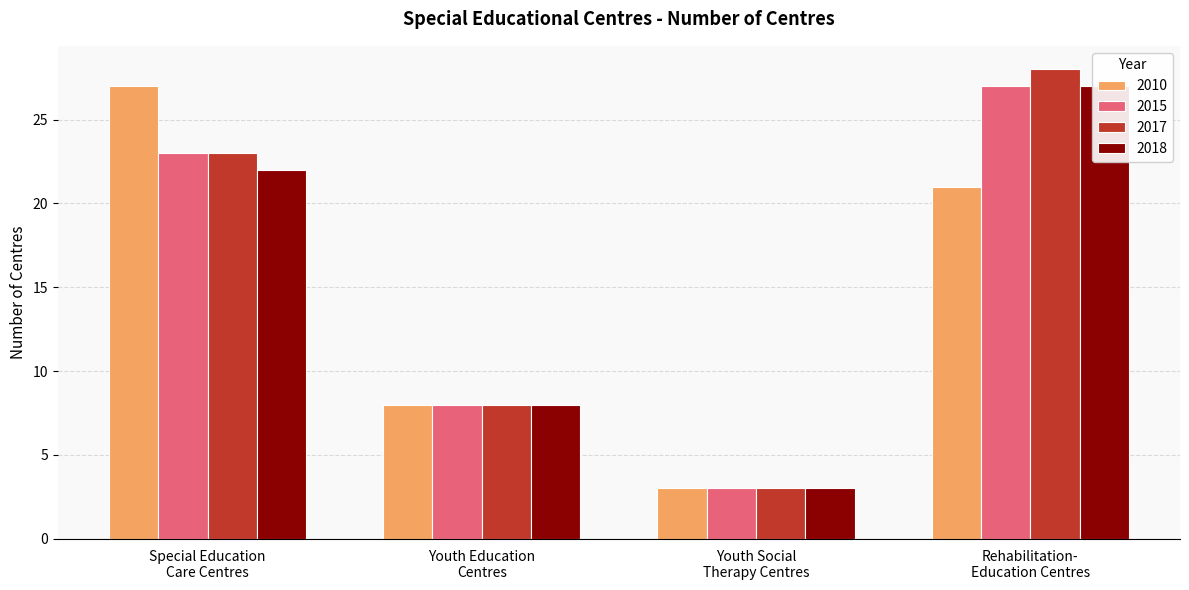

What is the label of the 3rd bar from the left?

Youth Social Therapy Centres